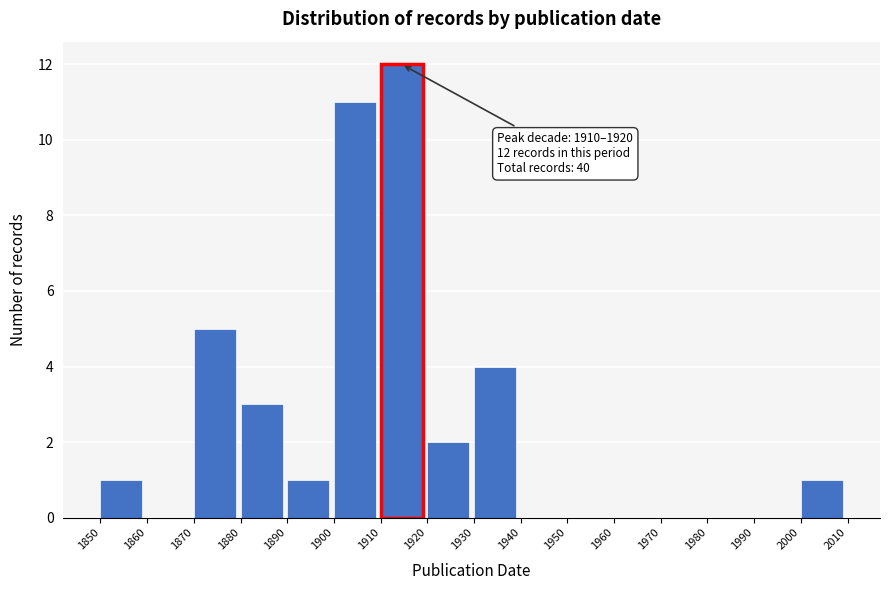

Which range on the x-axis has the tallest bar?

1910 to 1920